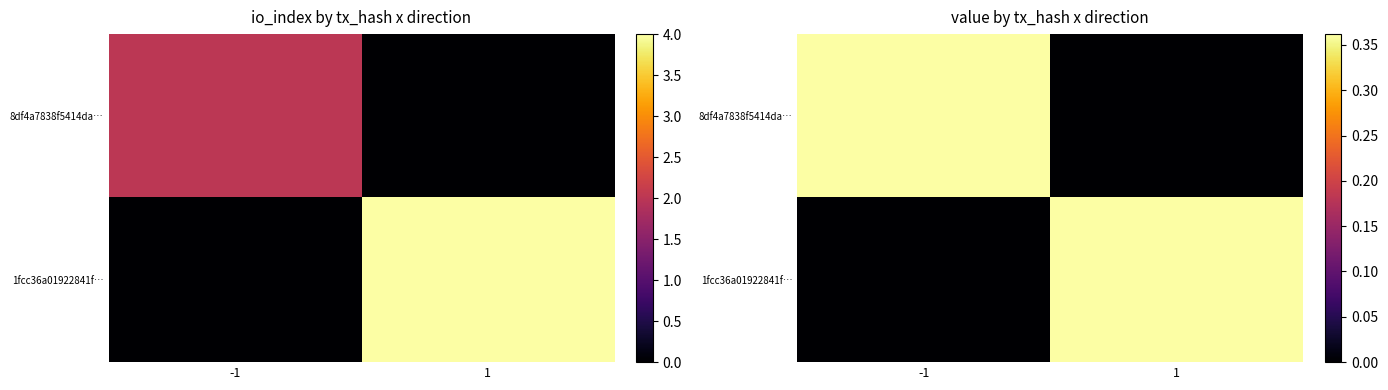

List the series in order of their peak value, lowest first.

8df4a7838f5414da…, 1fcc36a01922841f…